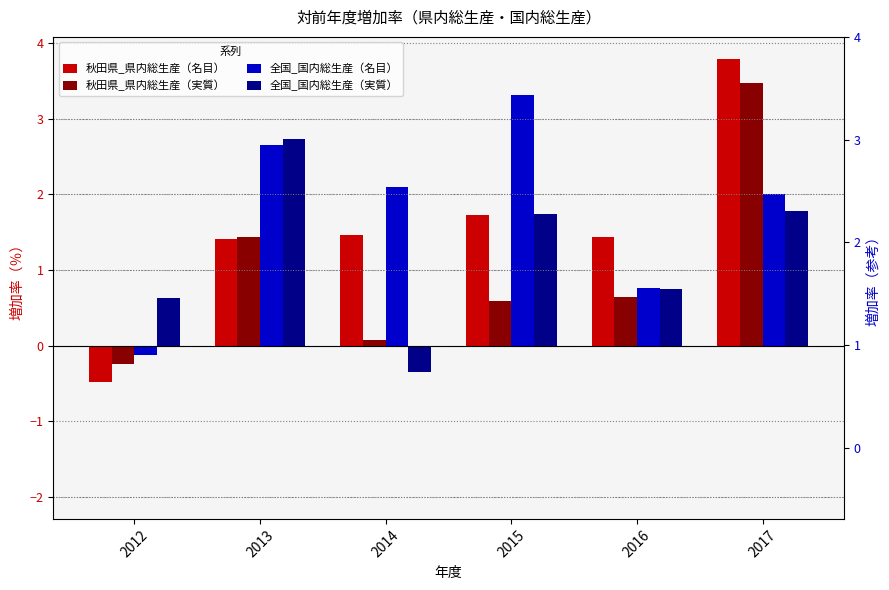

What is the value of the 全国_国内総生産（名目） bar at the 4th from the left?

3.3